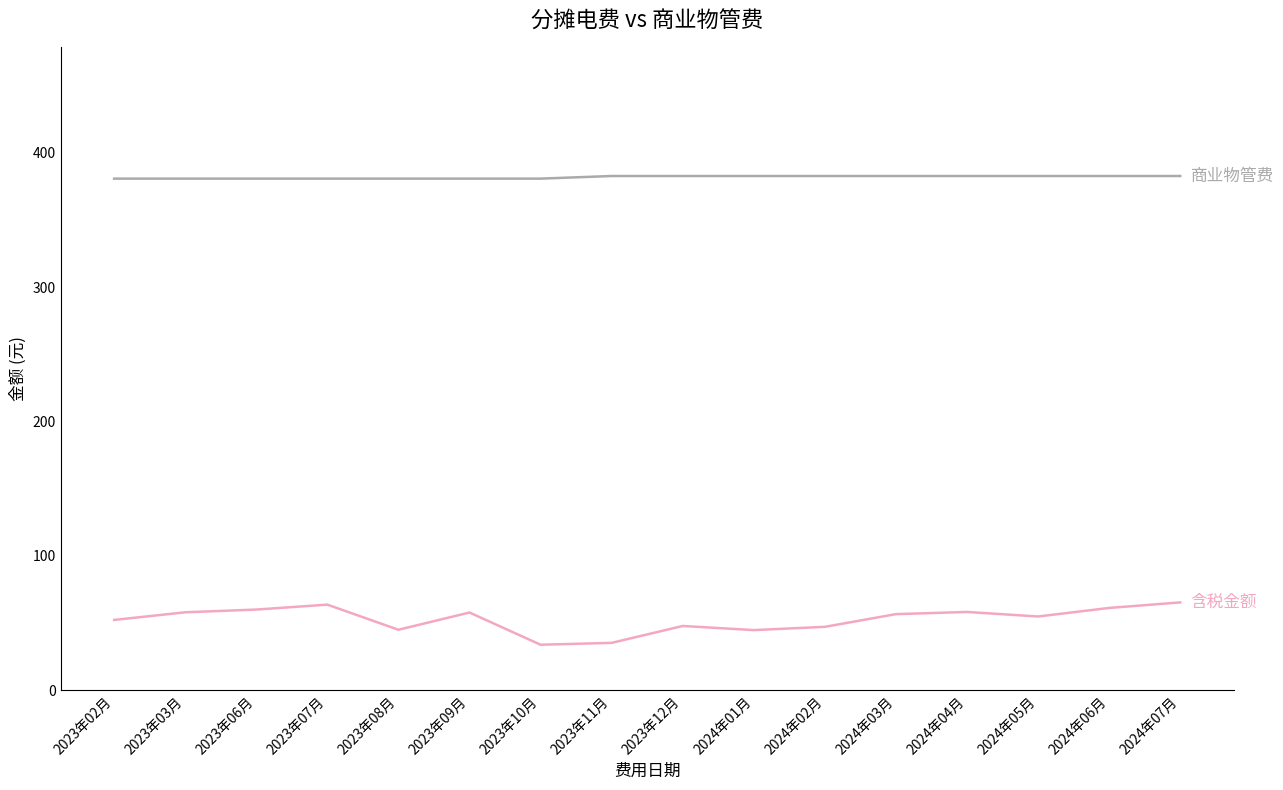

What is the smallest value displayed?

33.9